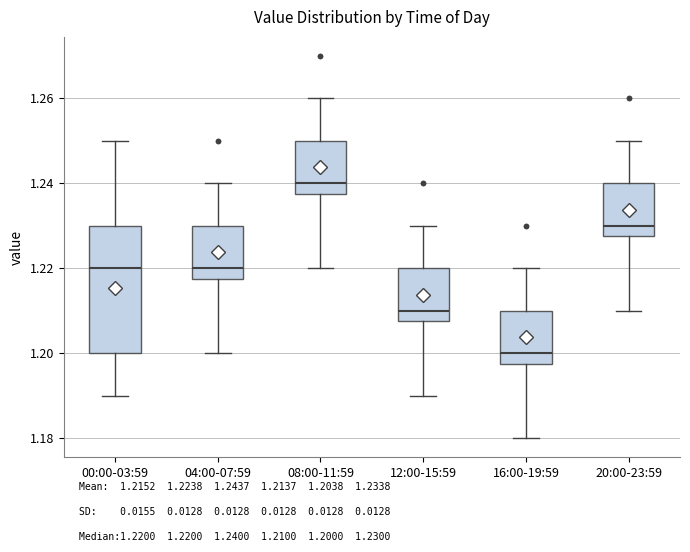

Reading left to right, read every box against the y-axis: the position of its median line, the range the box covers, and the ends of its whiskers. The values are not printed on the chart, so give them approximately, as read against the axis.

00:00-03:59: median 1.220, box 1.200 to 1.230, whiskers 1.190 to 1.250
04:00-07:59: median 1.220, box 1.218 to 1.230, whiskers 1.200 to 1.240
08:00-11:59: median 1.240, box 1.238 to 1.250, whiskers 1.220 to 1.260
12:00-15:59: median 1.210, box 1.208 to 1.220, whiskers 1.190 to 1.230
16:00-19:59: median 1.200, box 1.198 to 1.210, whiskers 1.180 to 1.220
20:00-23:59: median 1.230, box 1.228 to 1.240, whiskers 1.210 to 1.250